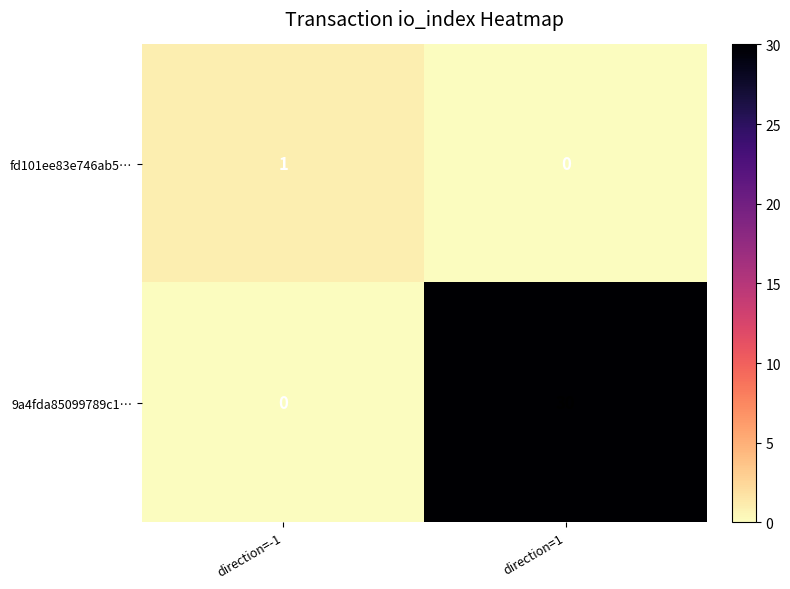

Reading left to right, extract all data points from this chart.

fd101ee83e746ab5…: direction=-1=1	direction=1=0
9a4fda85099789c1…: direction=-1=0	direction=1=30